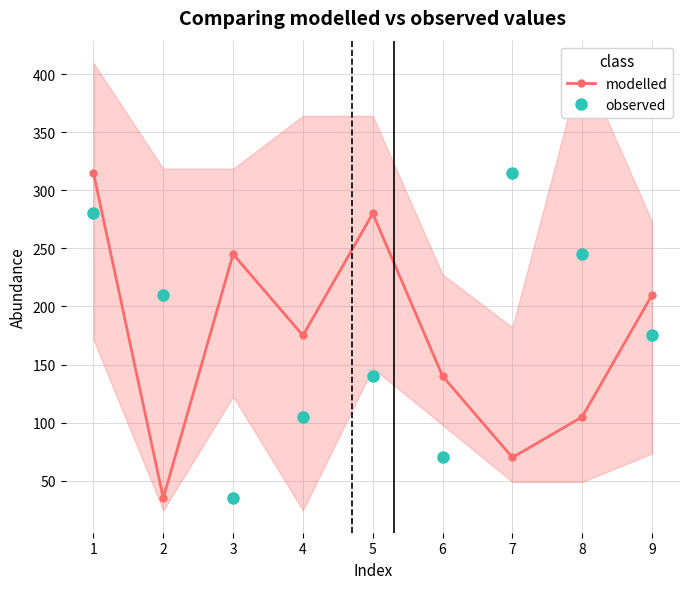

Rank the series by their maximum value, from lowest to highest.

modelled, observed